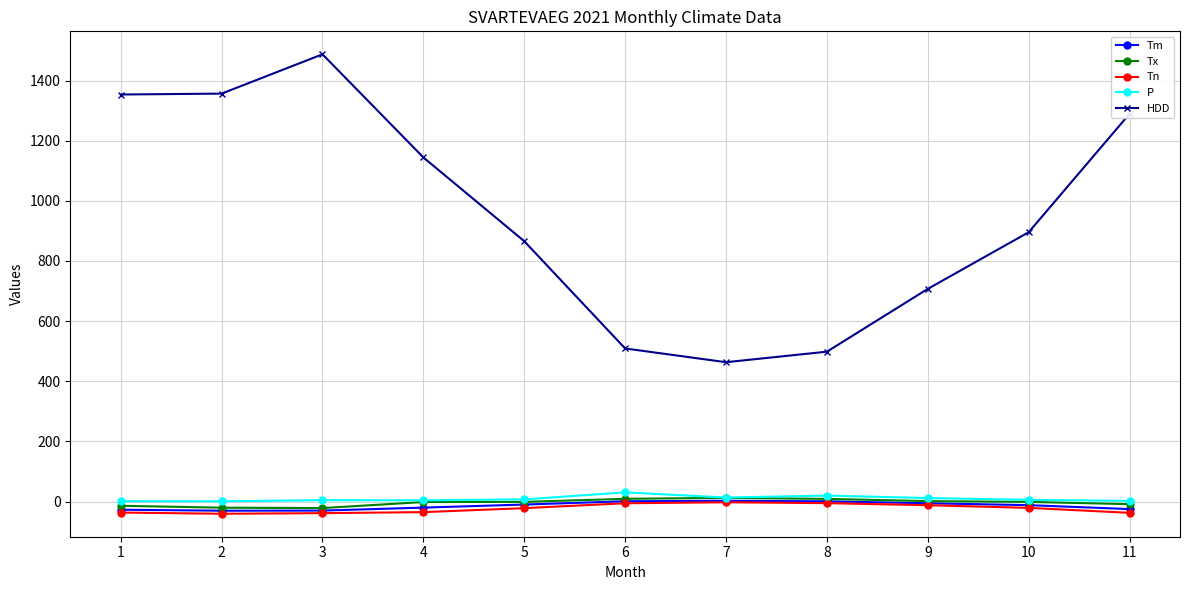

What is the minimum value for Tn?

-40.5